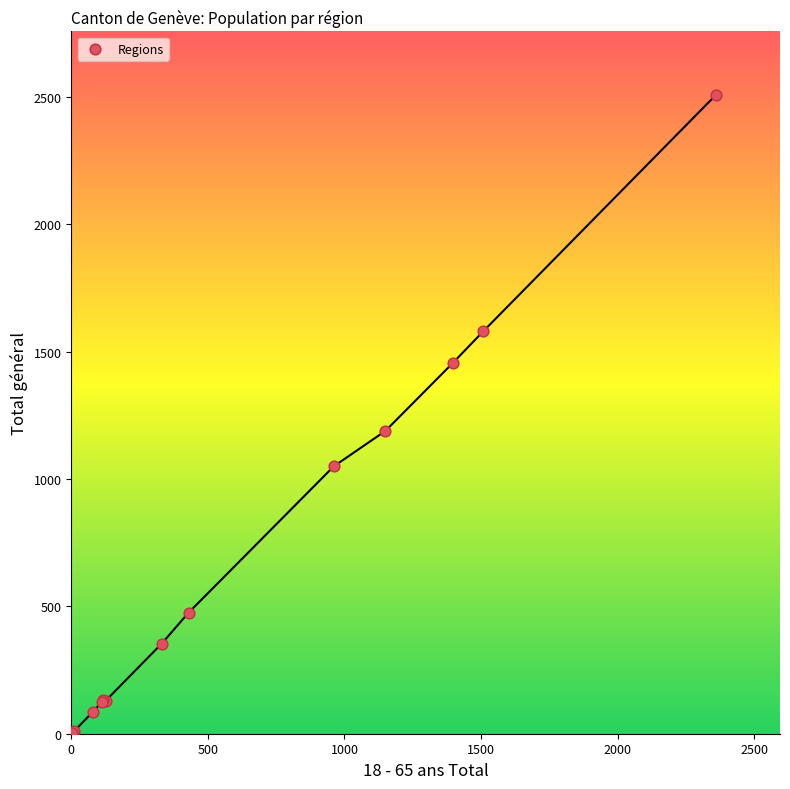

What Y value in the scatter plot is closest to 1254?

1189